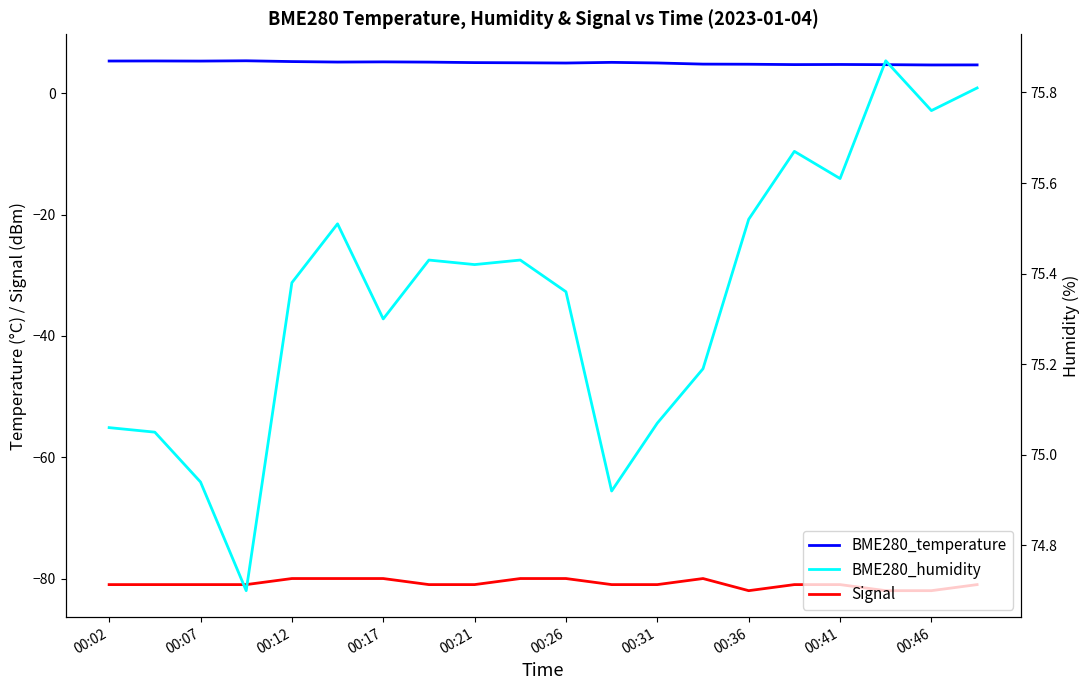

Which series has the largest total across all categories?

BME280_humidity